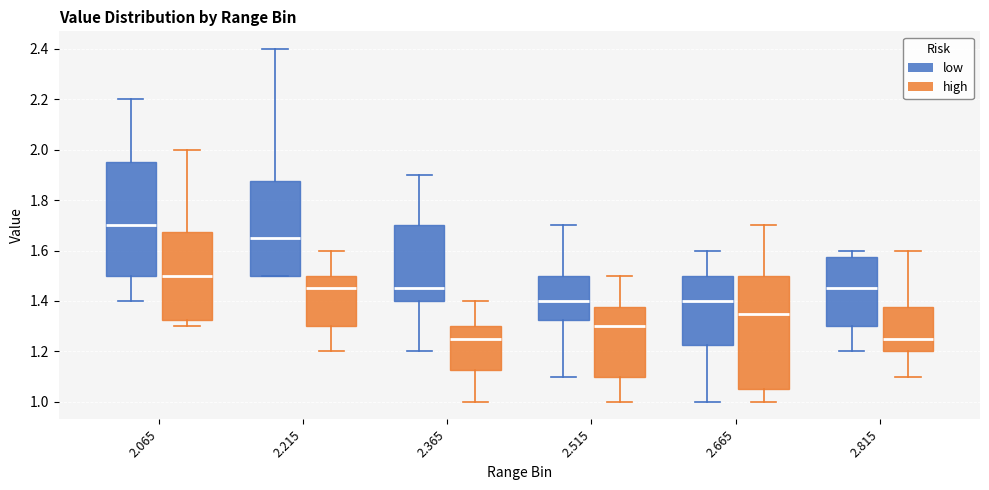

Where is the upper edge of the box for 2.665 (high) on the y-axis? The values are not printed on the chart, so give them approximately, as read against the axis.

1.50